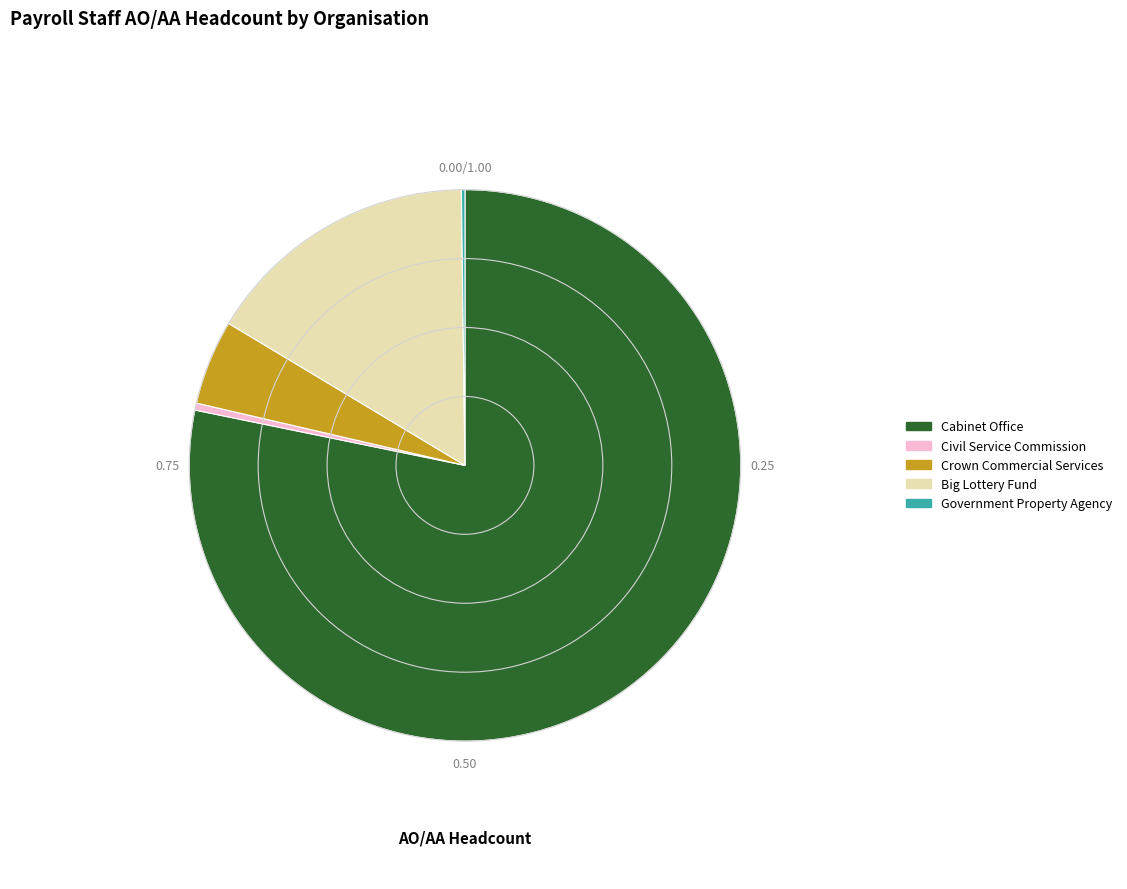

The Crown Commercial Services slice represents 5% of the pie. True or false?

True